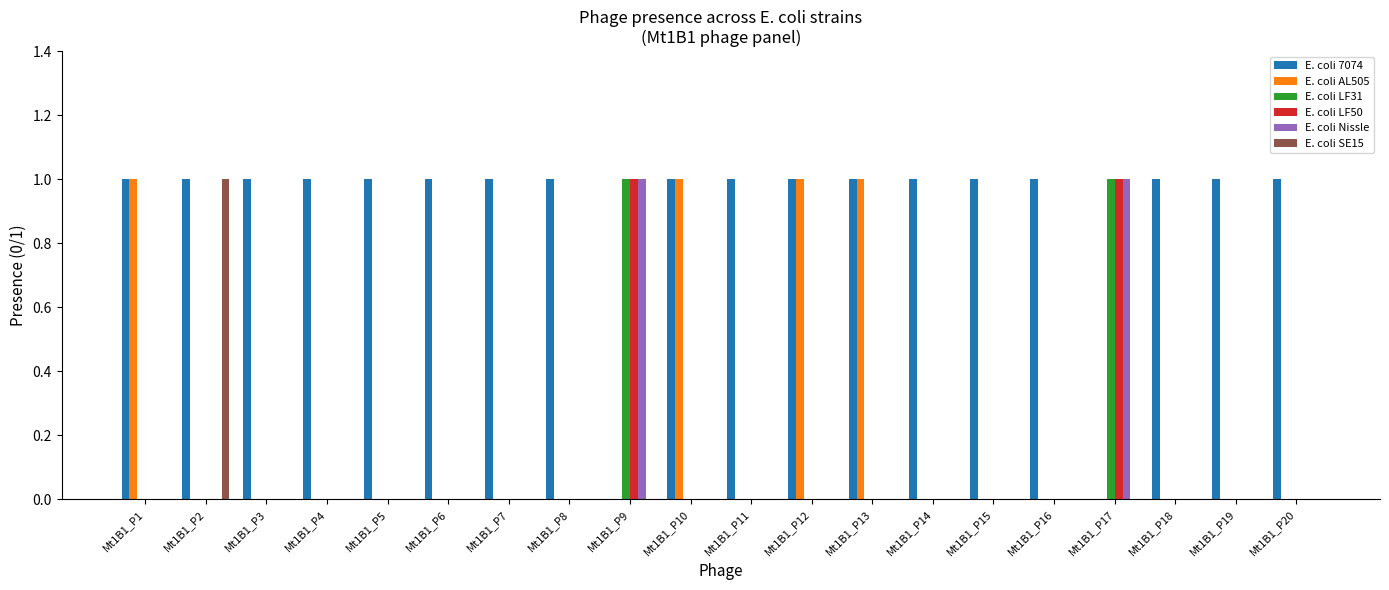

Which series has the largest total across all categories?

E. coli 7074